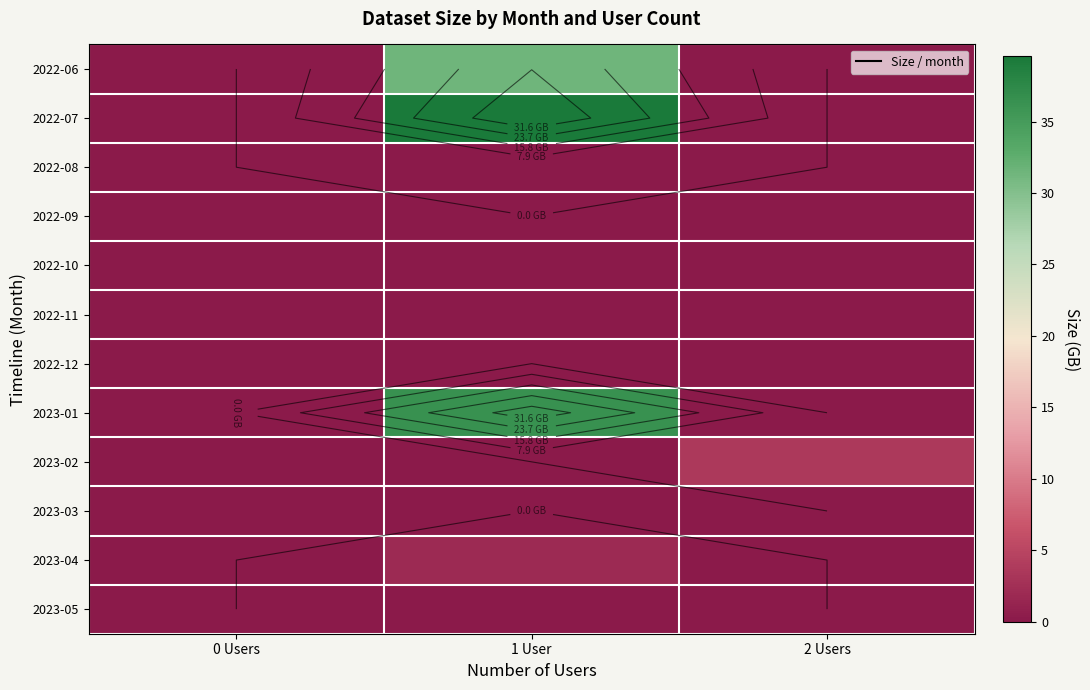

What is the difference between the highest and lowest values at 1 User?

39.6